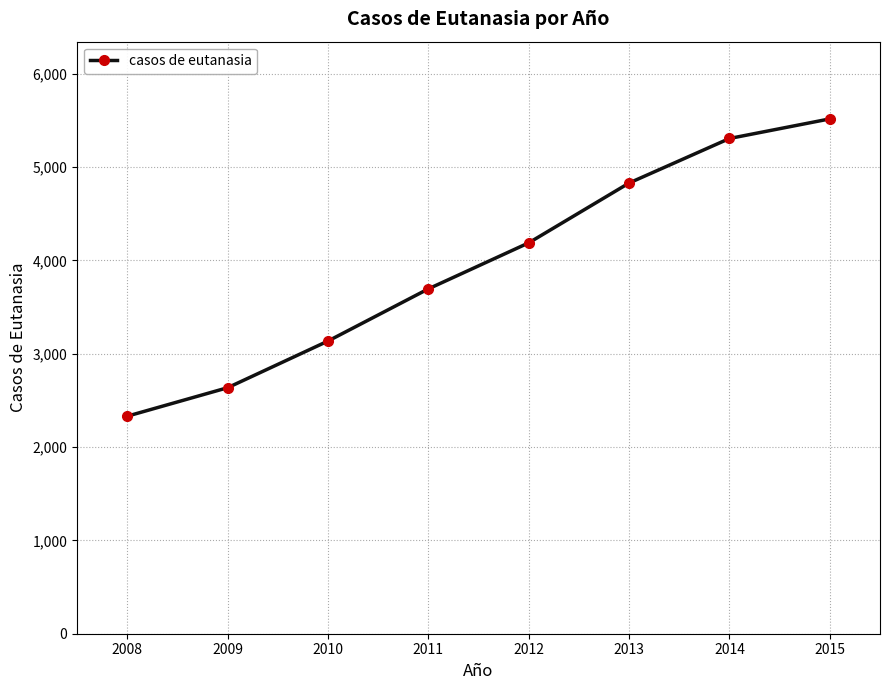

Reading left to right, list all the values displayed in this chart.

2331	2636	3136	3695	4188	4829	5306	5516